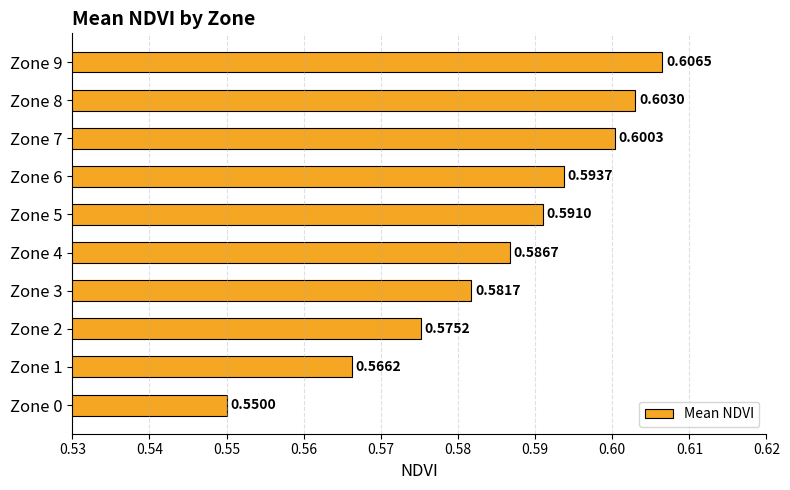

Between Zone 5 and Zone 2, which is larger?

Zone 5